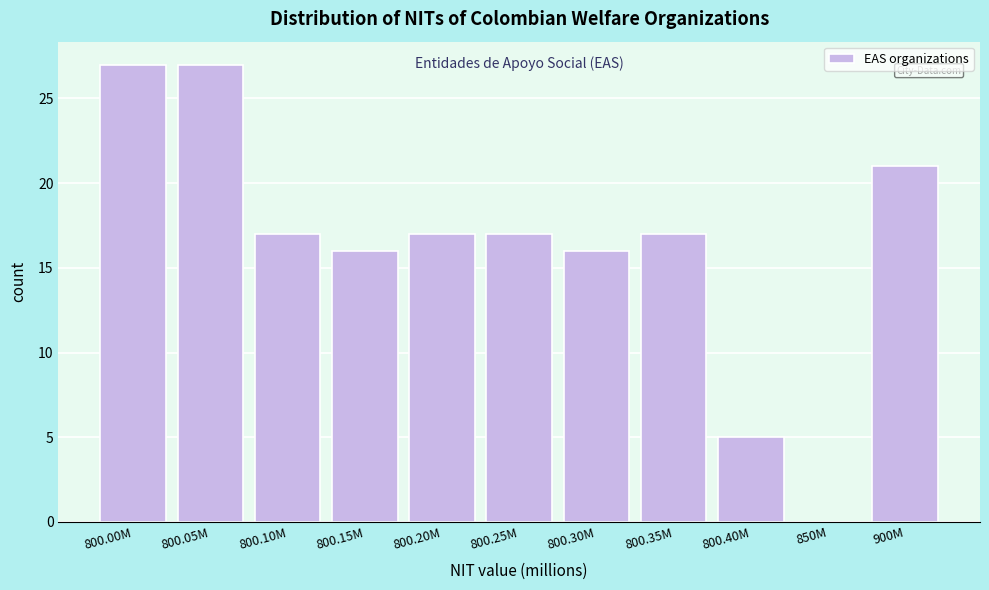

Reading right to left, what are all the values shown in this chart?

900M=21	850M=0	800.40M=5	800.35M=17	800.30M=16	800.25M=17	800.20M=17	800.15M=16	800.10M=17	800.05M=27	800.00M=27